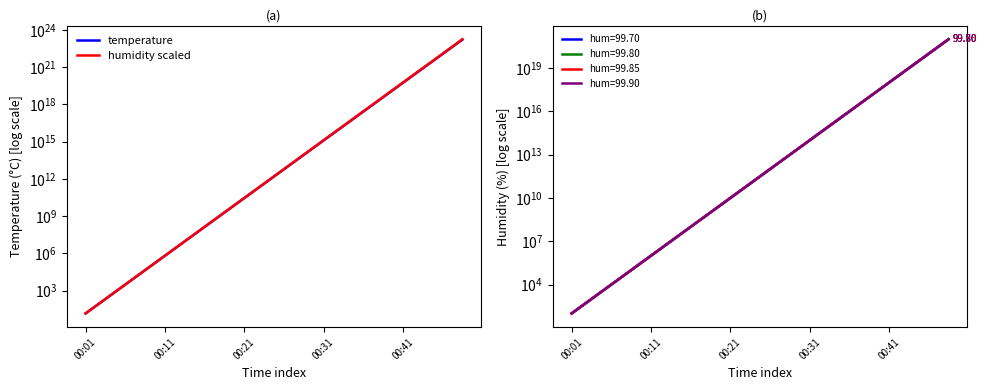

What is the value of the temperature point at the 2nd from the left?

210.2